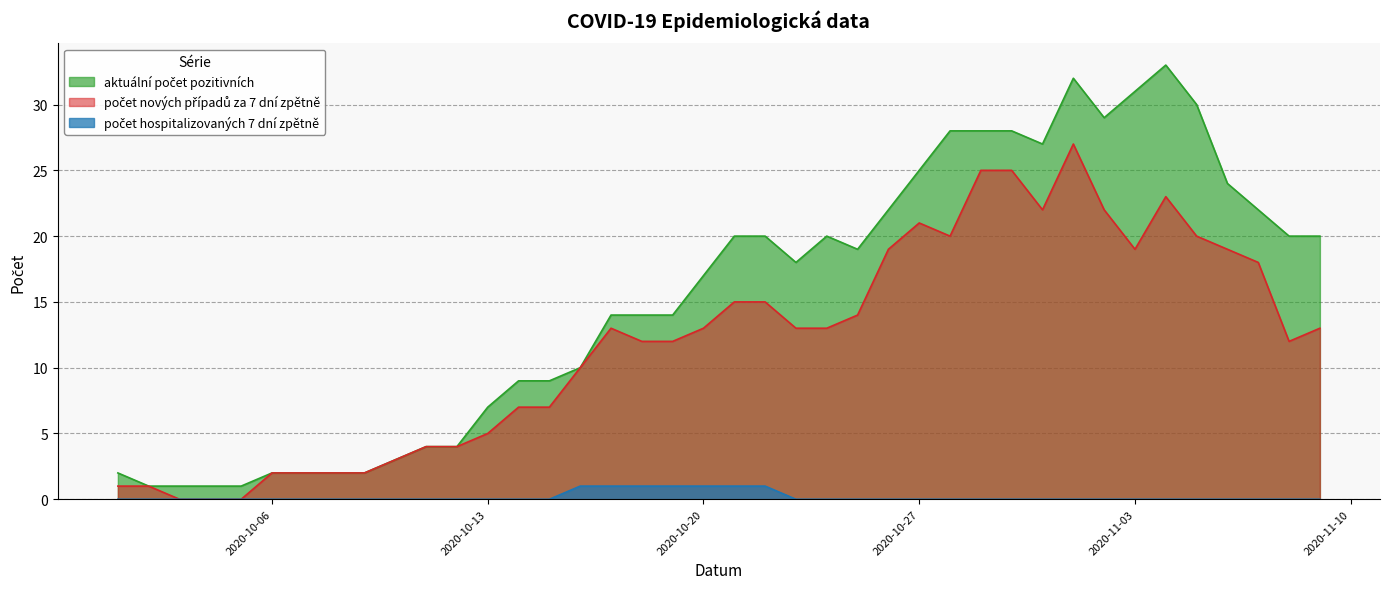

True or false: aktuální počet pozitivních and počet hospitalizovaných 7 dní zpětně intersect in this chart.

False